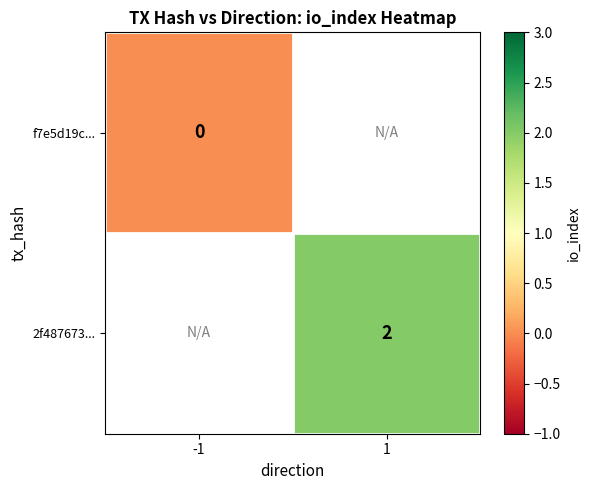

Which label corresponds to the largest value in the chart?

1